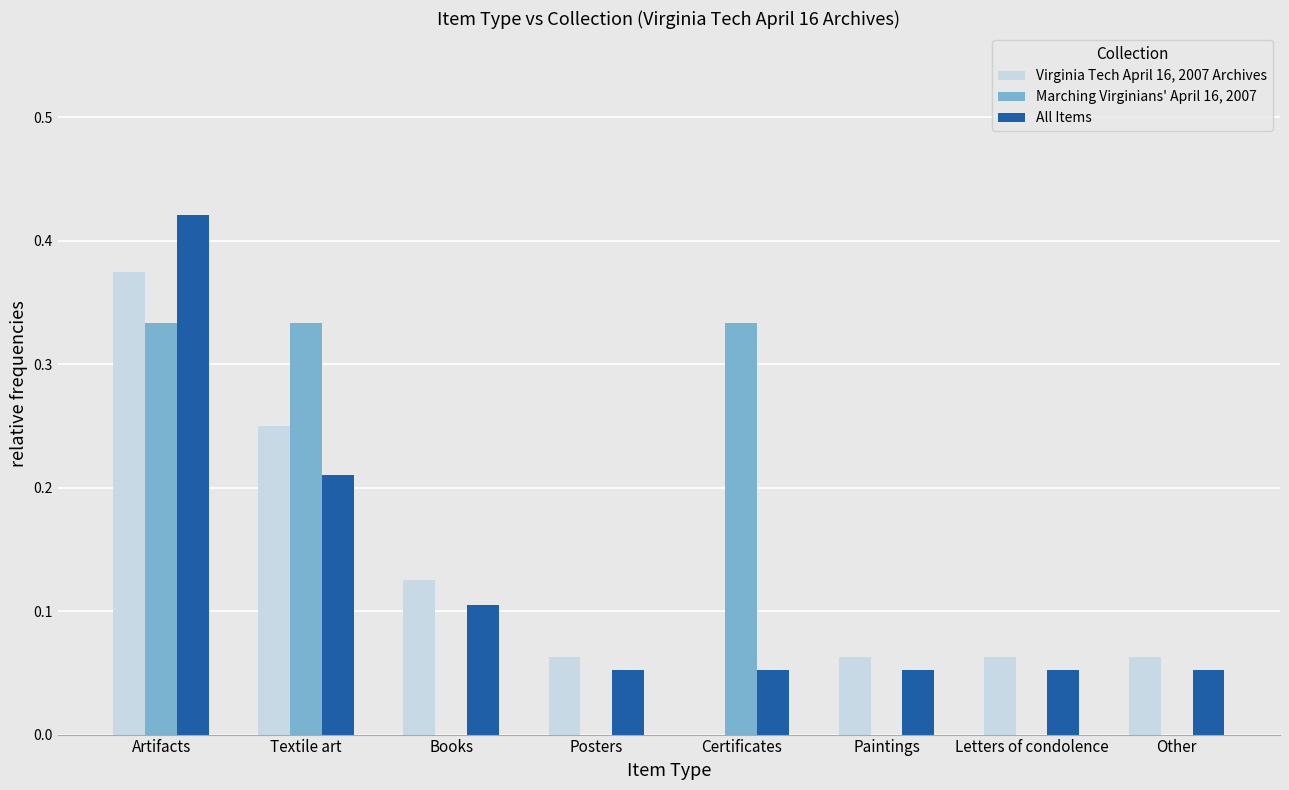

True or false: All Items has a value of 0.1 at Letters of condolence.

True